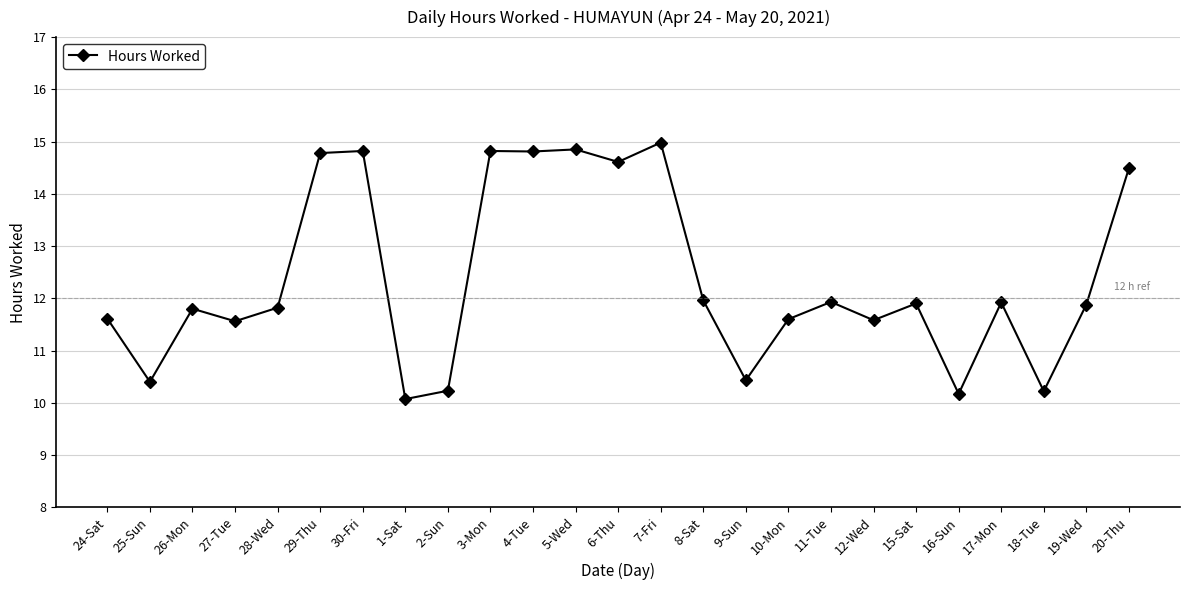

Which label corresponds to the smallest value in the chart?

1-Sat